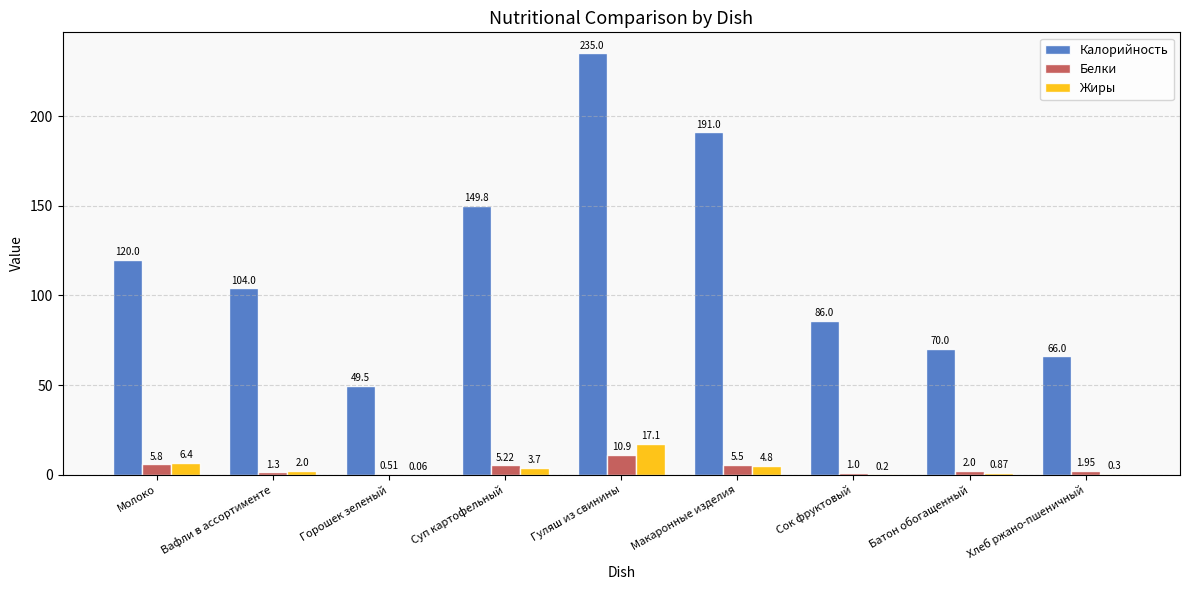

At which category is the sum across all series the highest?

Гуляш из свинины